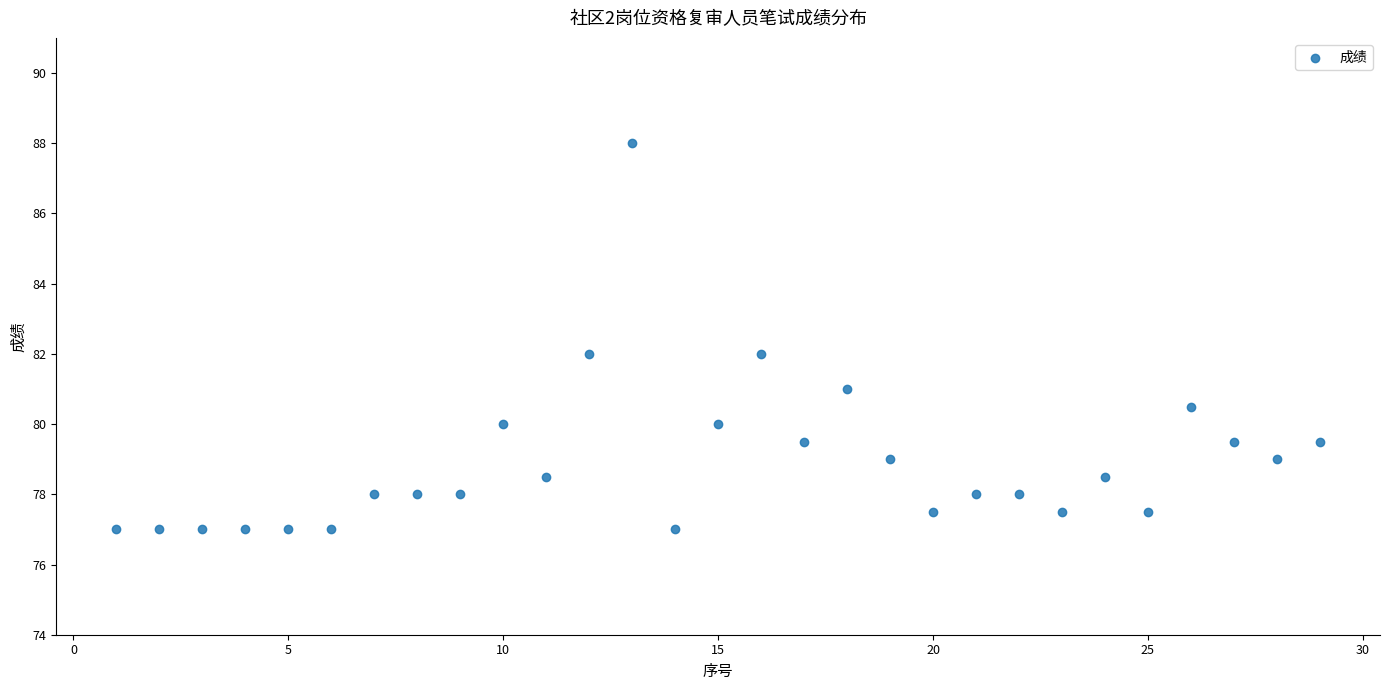

What is the range of Y values (max minus min)?

11.0